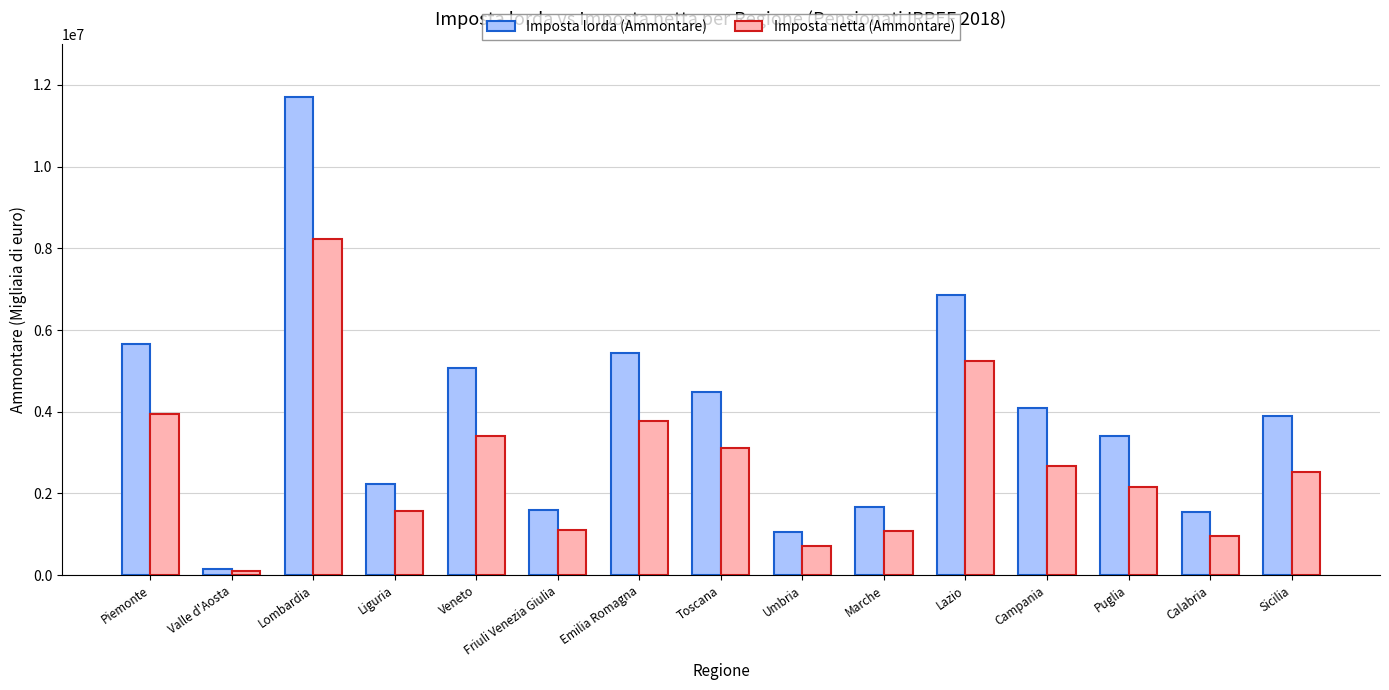

How many series are shown in this chart?

2